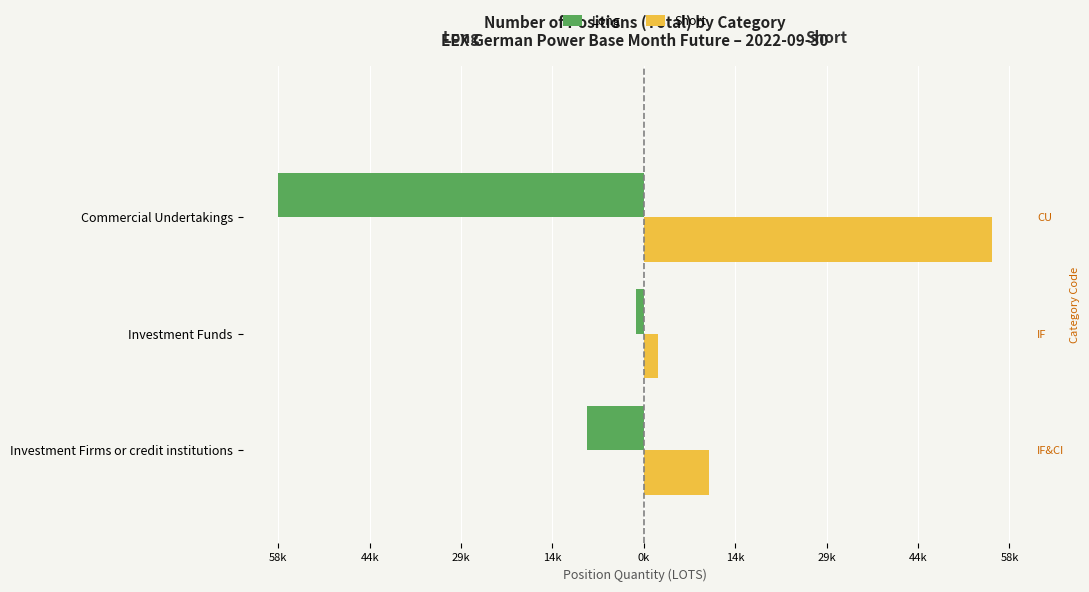

Between Investment Funds and Commercial Undertakings, which series saw the biggest shift?

Long